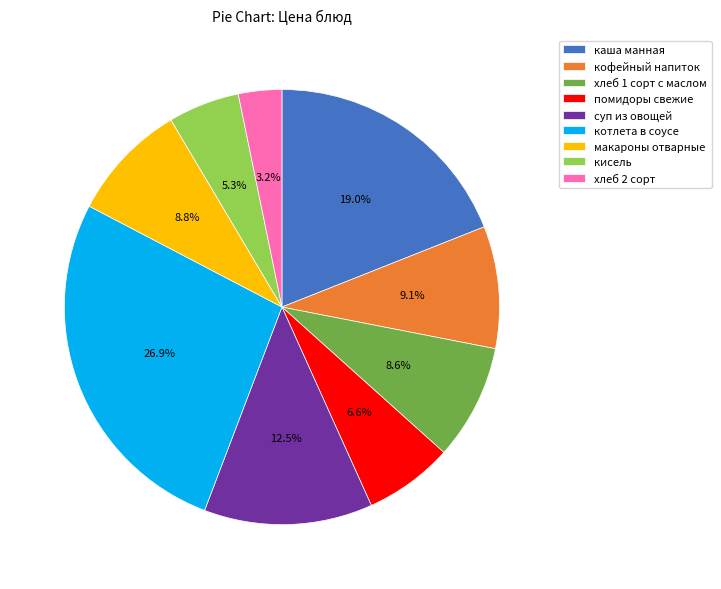

Combined, what portion of the pie is суп из овощей and кофейный напиток?

21.6%